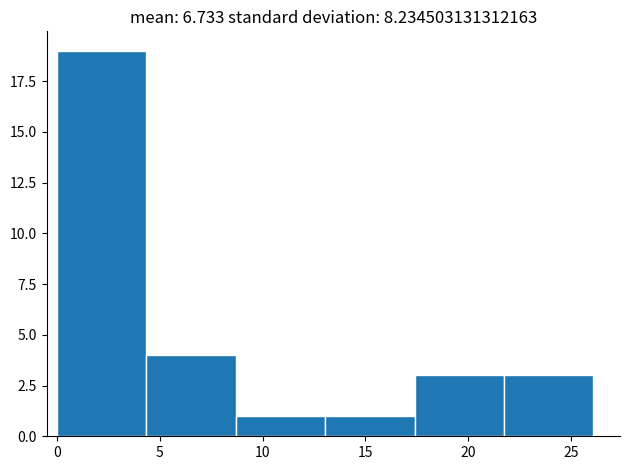

Reading left to right, list every bar in this chart as the range it spans on the x-axis followed by its height. Neither the bar edges nor the heights are printed on the chart, so give them approximately, as read against the axes.

0.0 to 4.5: 19
4.5 to 8.5: 4
8.5 to 13.0: 1
13.0 to 17.5: 1
17.5 to 21.5: 3
21.5 to 26.0: 3